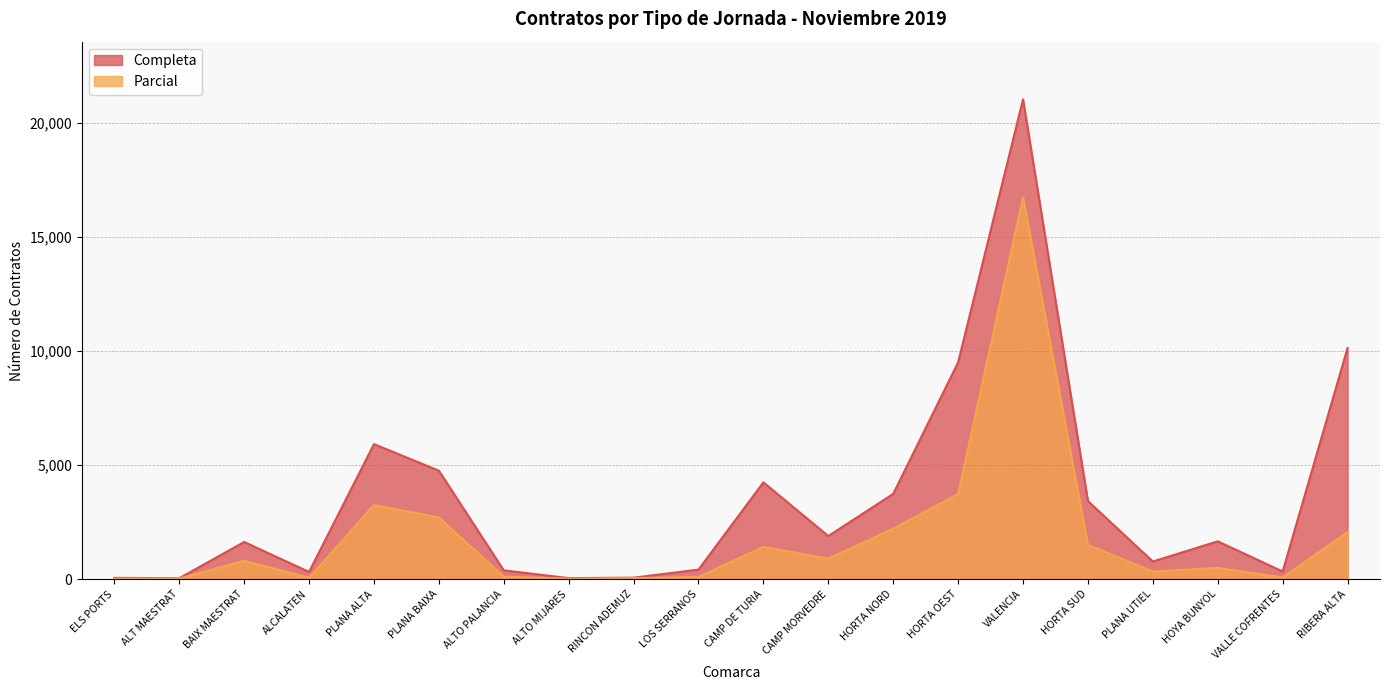

True or false: Parcial and Completa intersect in this chart.

False